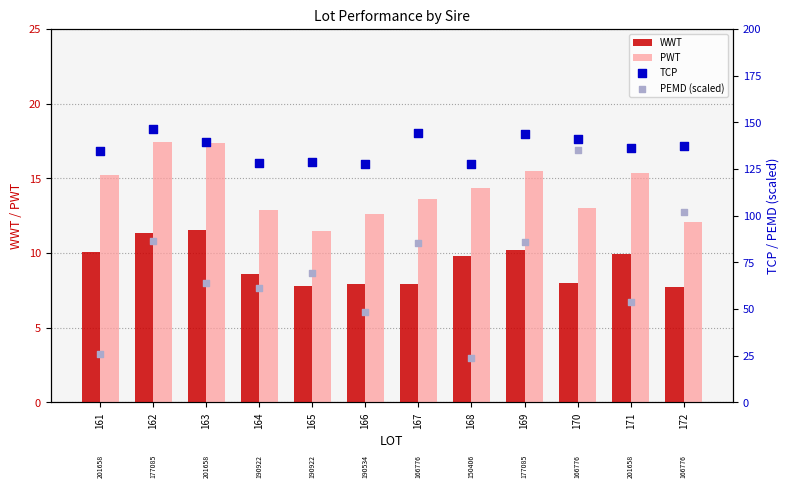

Which series contains the highest Y value?

TCP